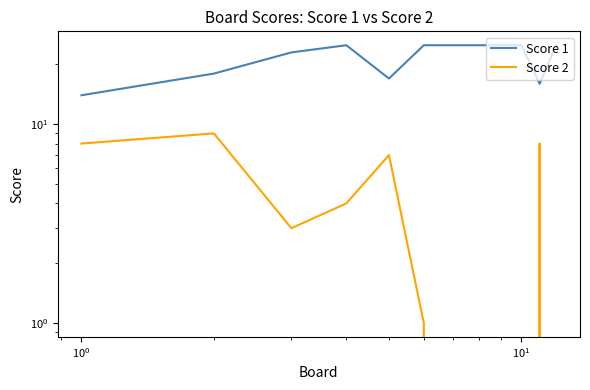

What is the difference between the maximum and second lowest values in the Score 2 series?

9